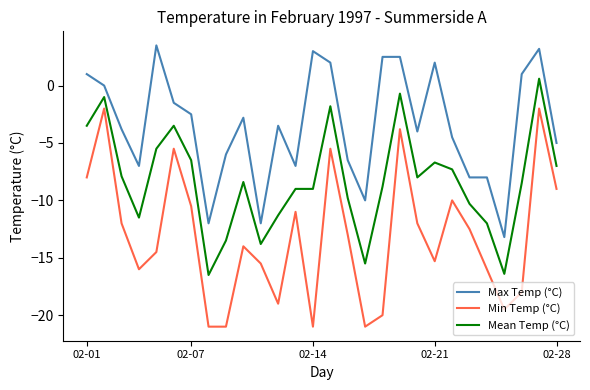

What is the greatest value displayed?

3.5